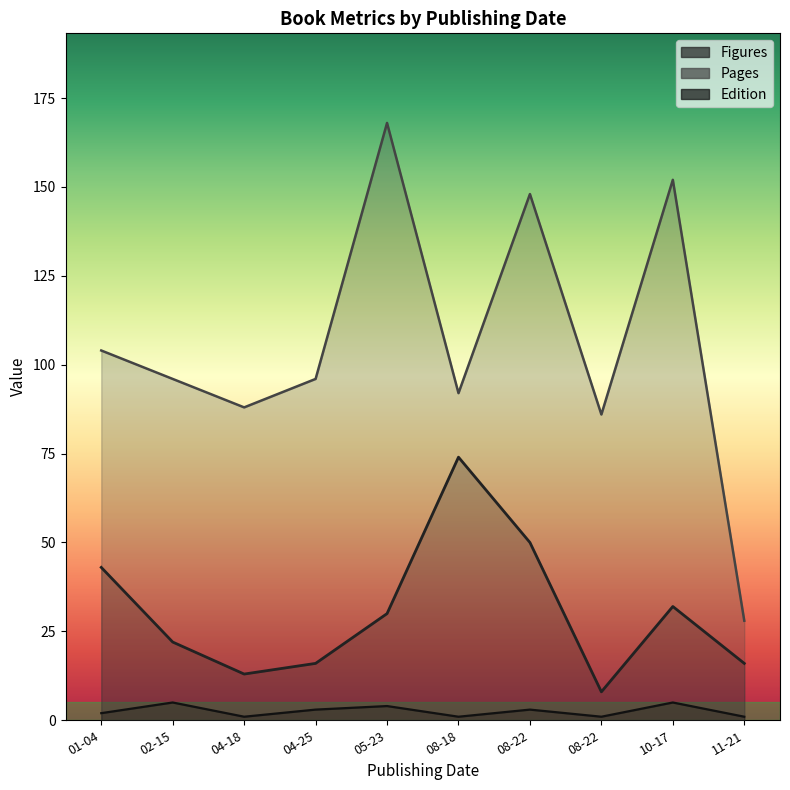

Is the value of Pages at 08-18 greater than the value of Figures at 08-22?

Yes